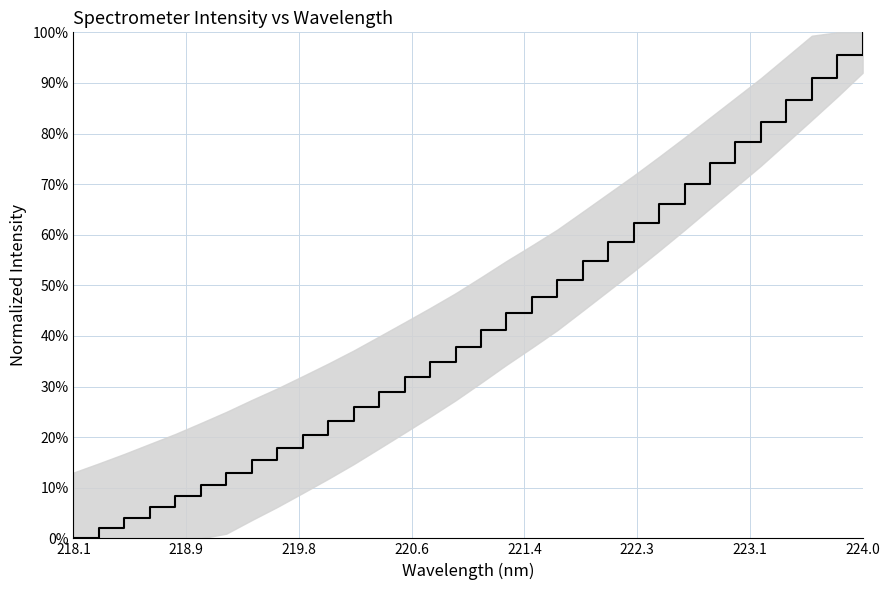

How many lines are shown in the chart?

1